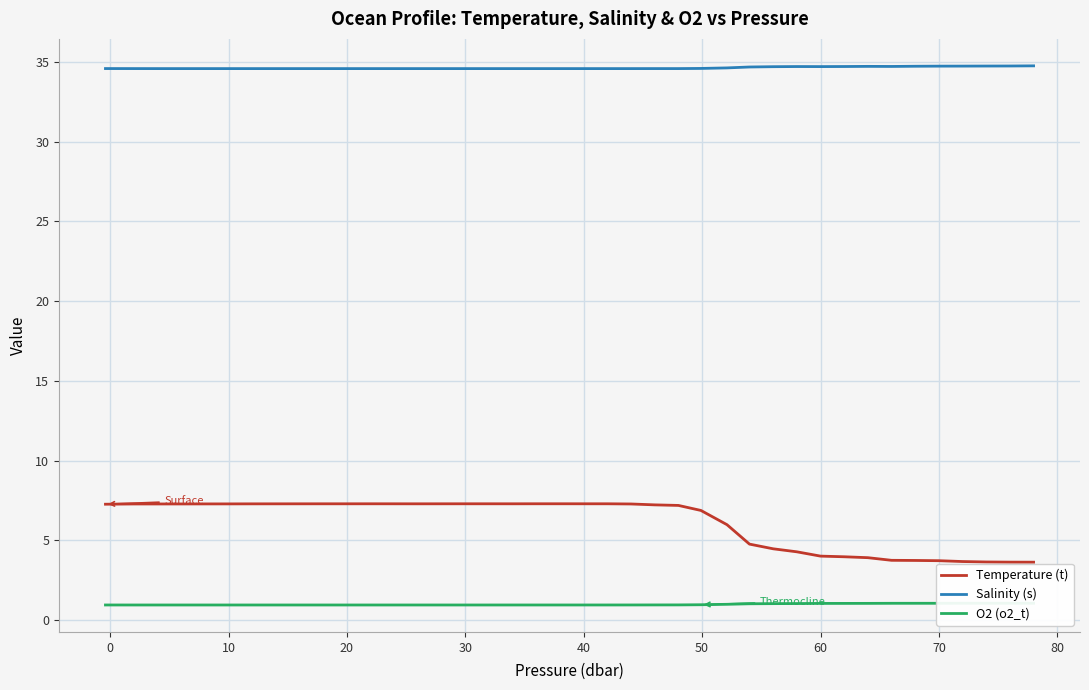

At how many categories does at least one series exceed 26?

40